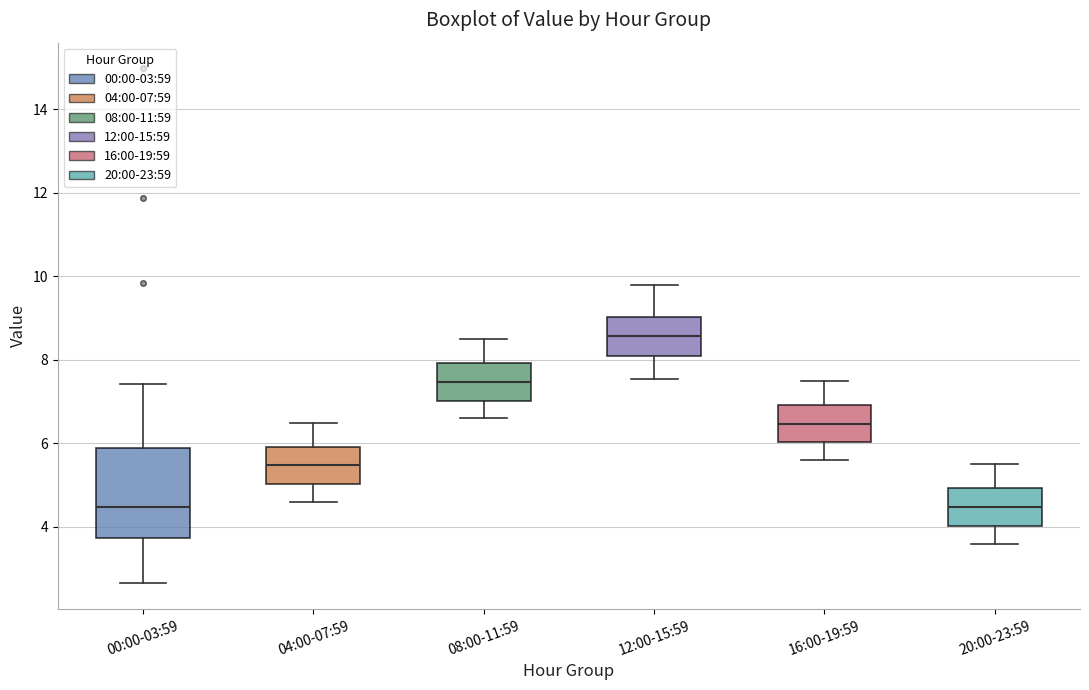

Reading left to right, transcribe this box plot: for each box, give where its median line is, the range the box spans, and where its two whiskers end, as read against the y-axis. The values are not printed on the chart, so give them approximately, as read against the axis.

00:00-03:59: median 4.4, box 3.8 to 5.8, whiskers 2.6 to 7.4
04:00-07:59: median 5.4, box 5.0 to 6.0, whiskers 4.6 to 6.6
08:00-11:59: median 7.4, box 7.0 to 8.0, whiskers 6.6 to 8.6
12:00-15:59: median 8.6, box 8.2 to 9.0, whiskers 7.6 to 9.8
16:00-19:59: median 6.4, box 6.0 to 7.0, whiskers 5.6 to 7.6
20:00-23:59: median 4.4, box 4.0 to 5.0, whiskers 3.6 to 5.6